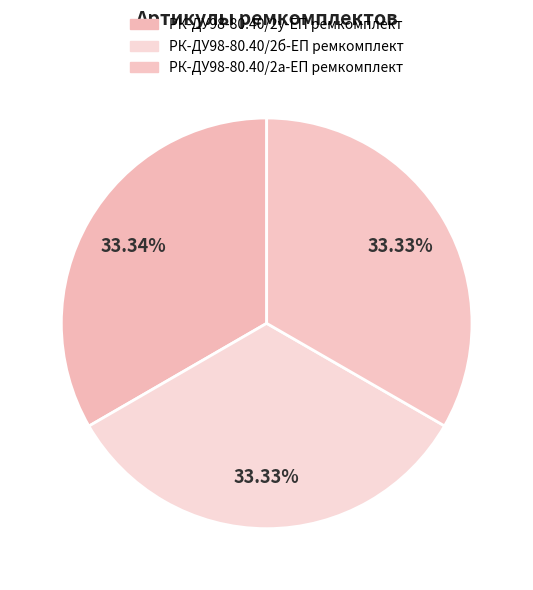

How many slices are in this pie chart?

3